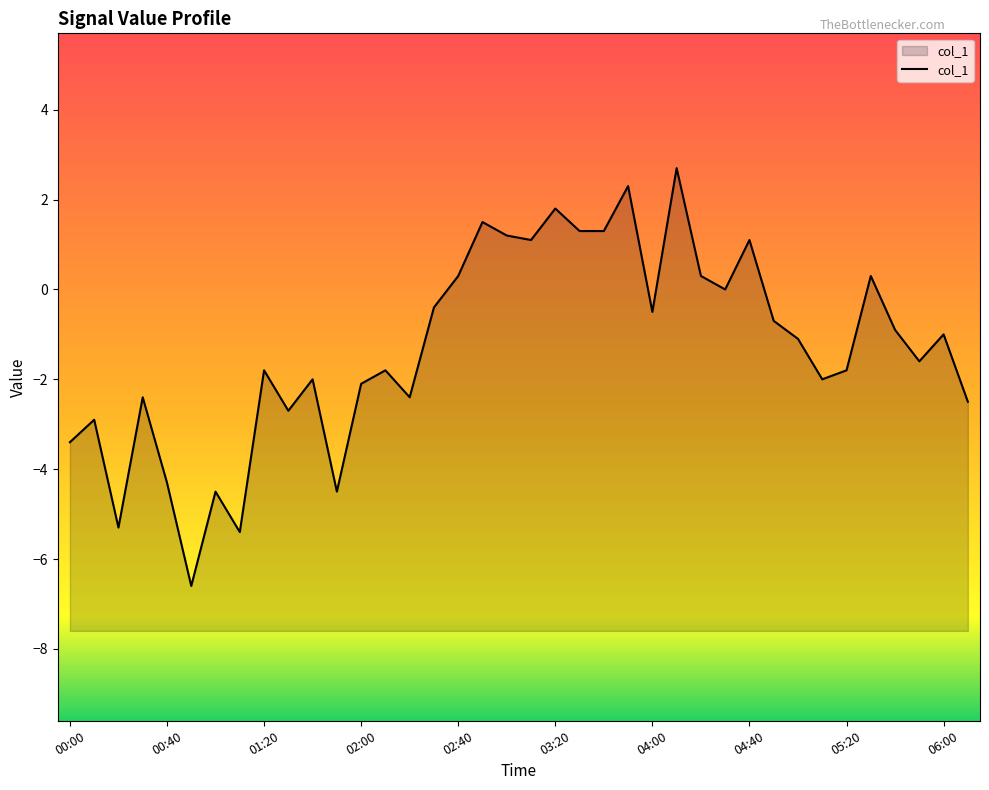

What is the maximum value shown in the chart?

2.7